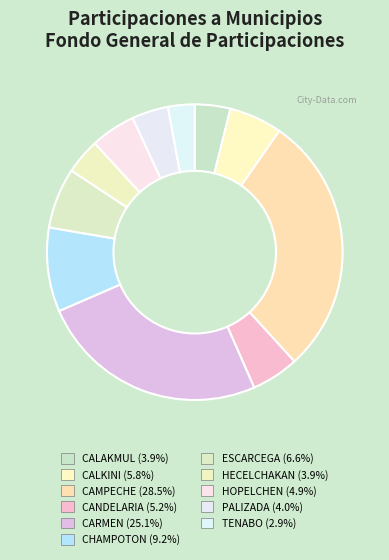

What is the change in value from CARMEN to ESCARCEGA?

-23756949.4